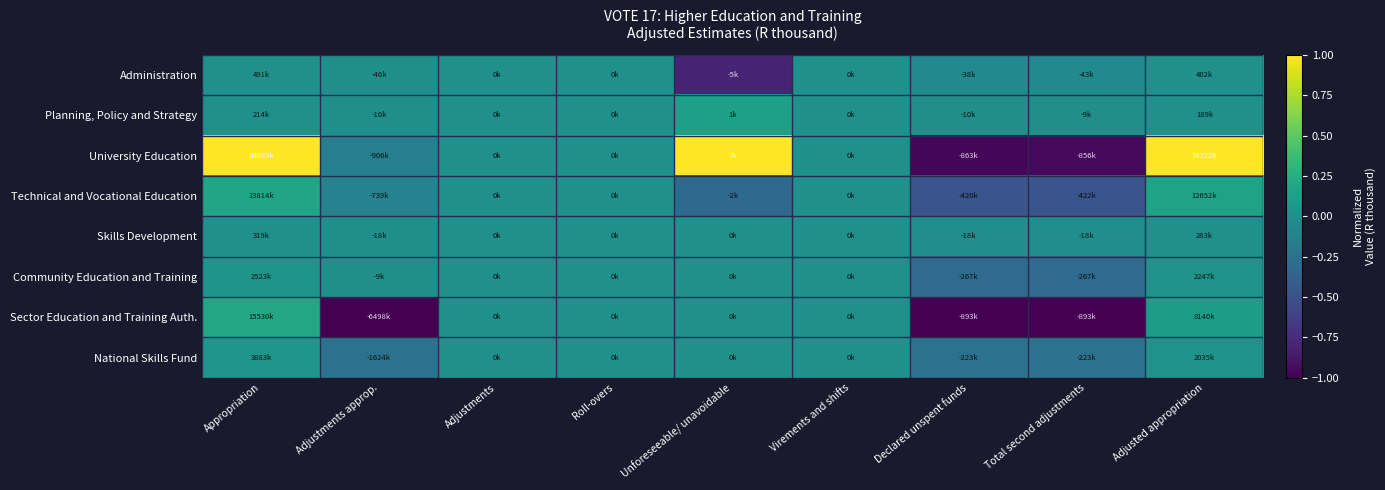

Between Adjusted appropriation and Total second adjustments, which is larger?

Adjusted appropriation